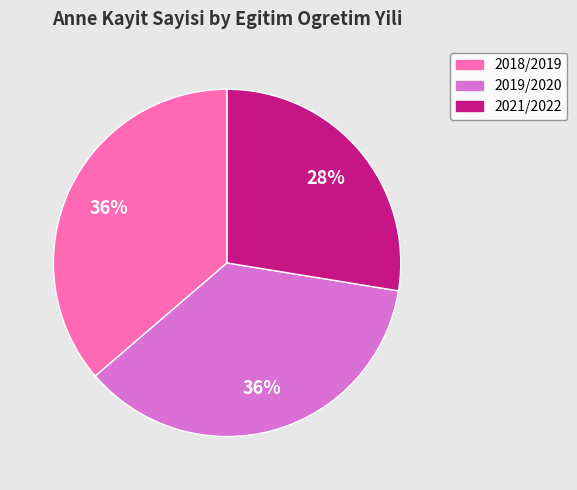

To the nearest percent, what is the combined percentage of 2018/2019 and 2019/2020?

72%